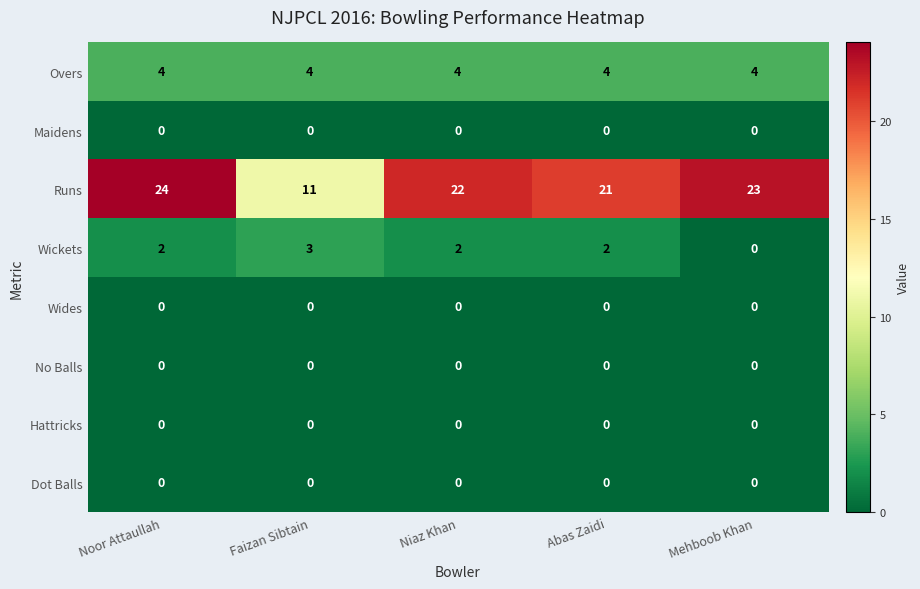

What is the approximate value of Runs at Mehboob Khan, to the nearest 10?

20